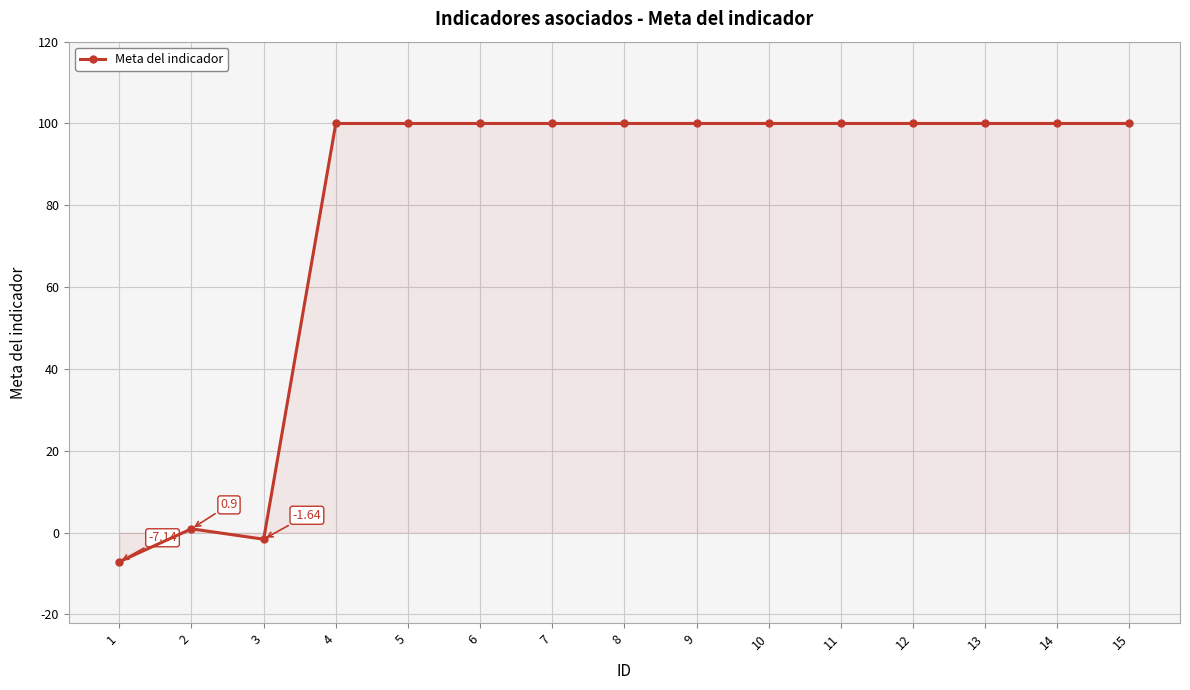

What is the ratio of the value at 15 to the value at 9?

1.0